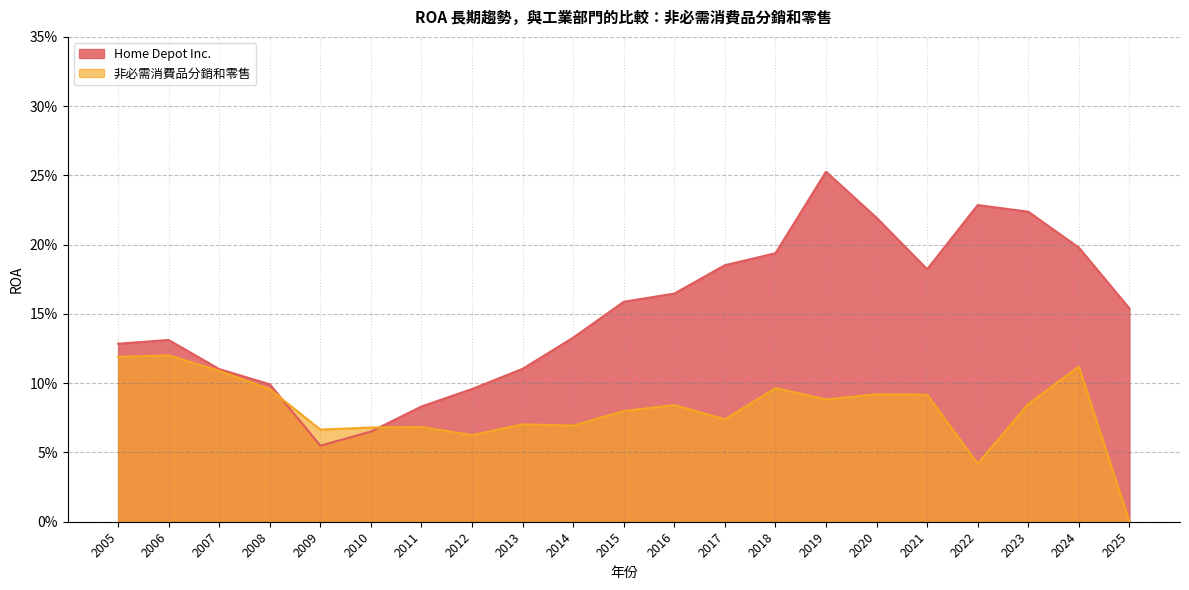

After their last crossing, which series has the higher values: Home Depot Inc. or 非必需消費品分銷和零售?

Home Depot Inc.